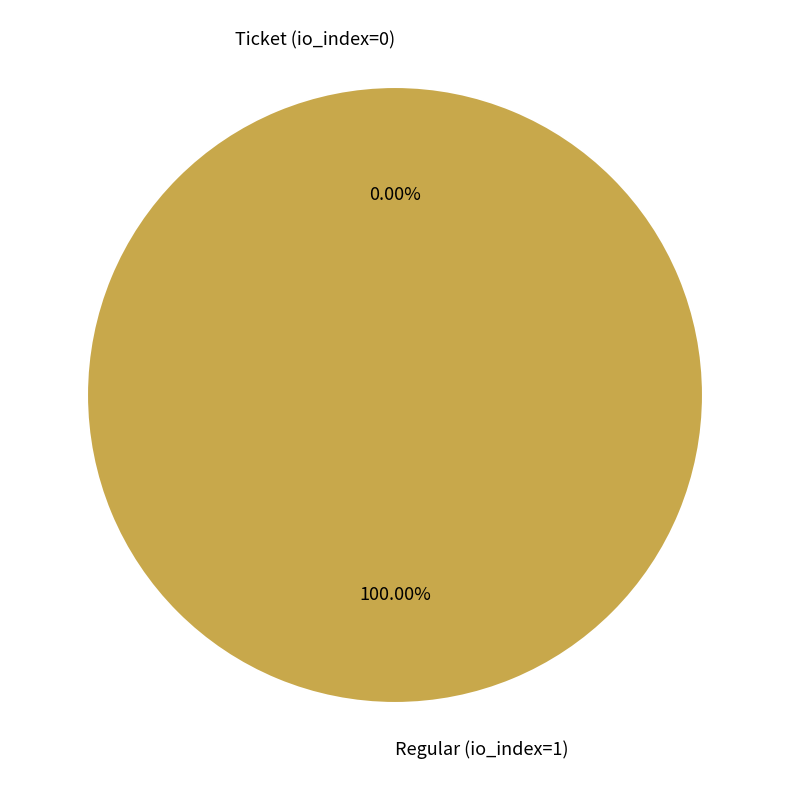

How many slices are in this pie chart?

2